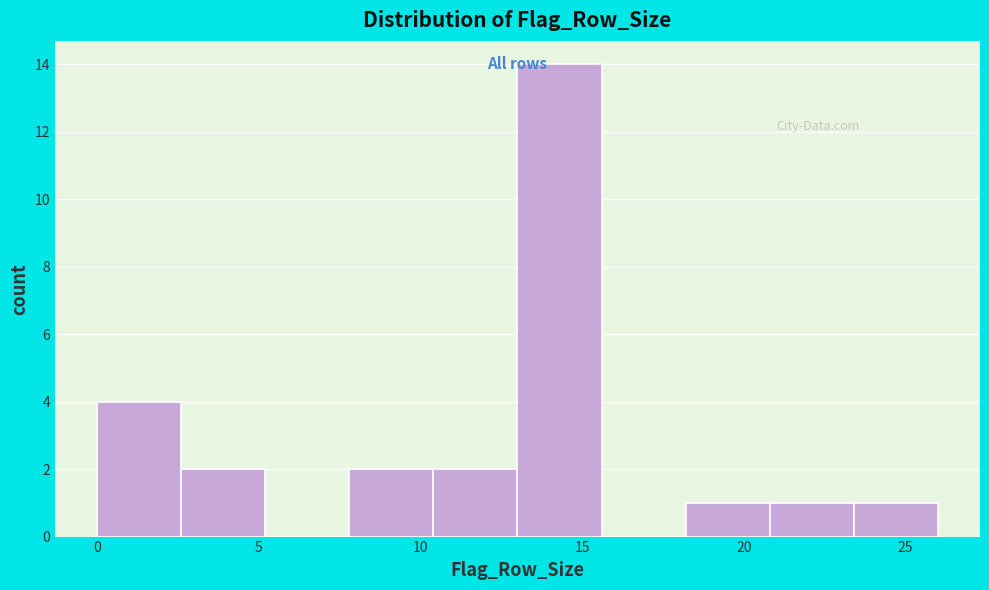

What is the height of the bar covering 2.6 to 5.2 on the x-axis? Neither the bar edges nor the heights are printed on the chart, so give them approximately, as read against the axes.

2